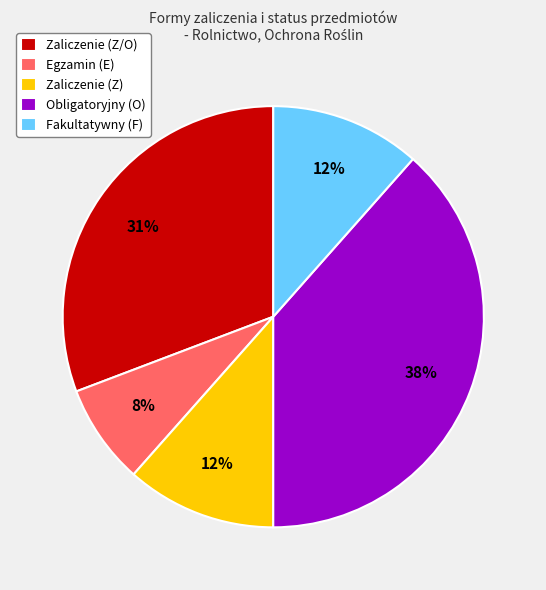

Does any single category account for the majority?

No